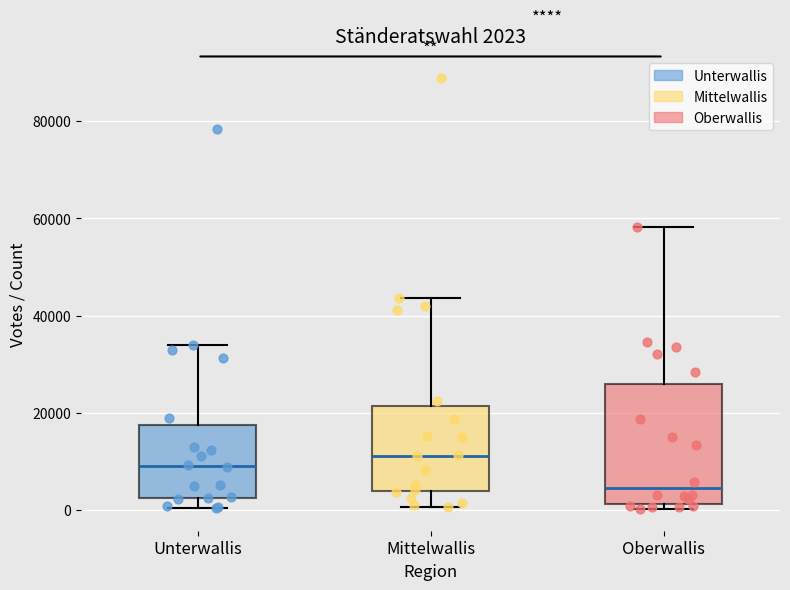

Which box is the tallest, from its lower edge to its upper edge?

Oberwallis